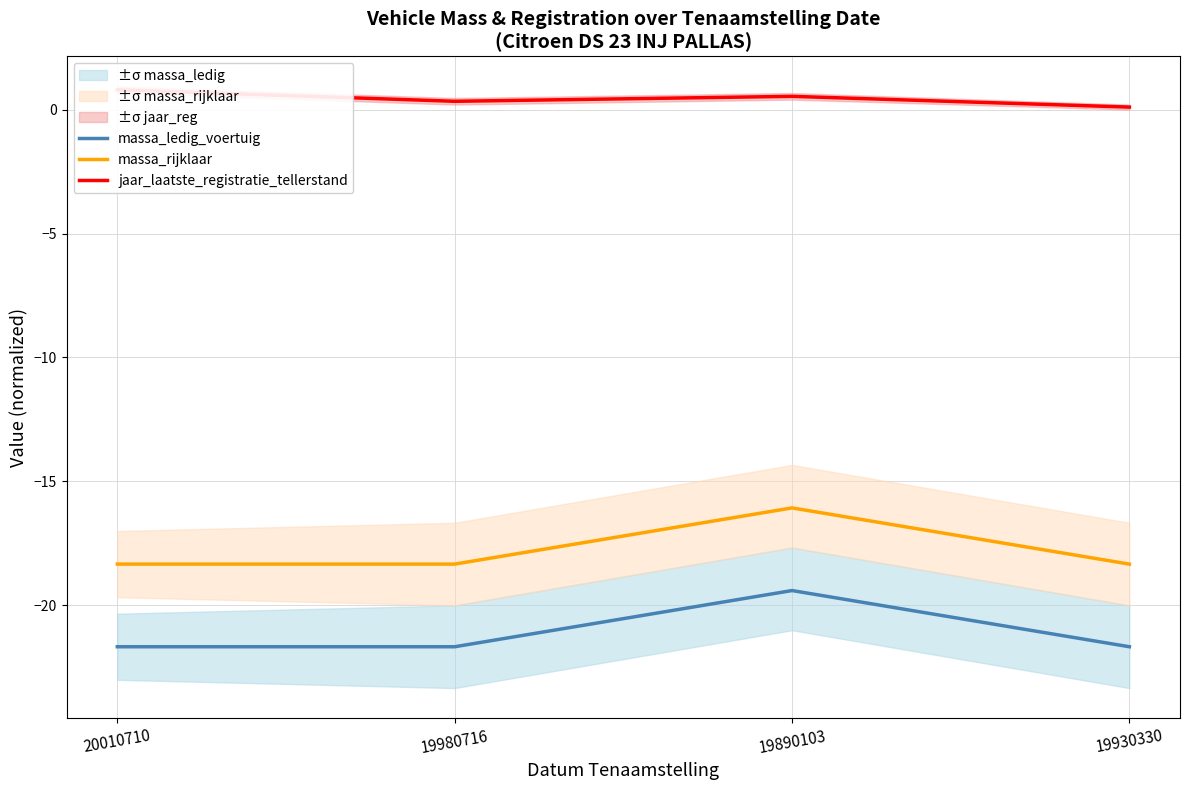

At which category is the sum across all series the highest?

19890103